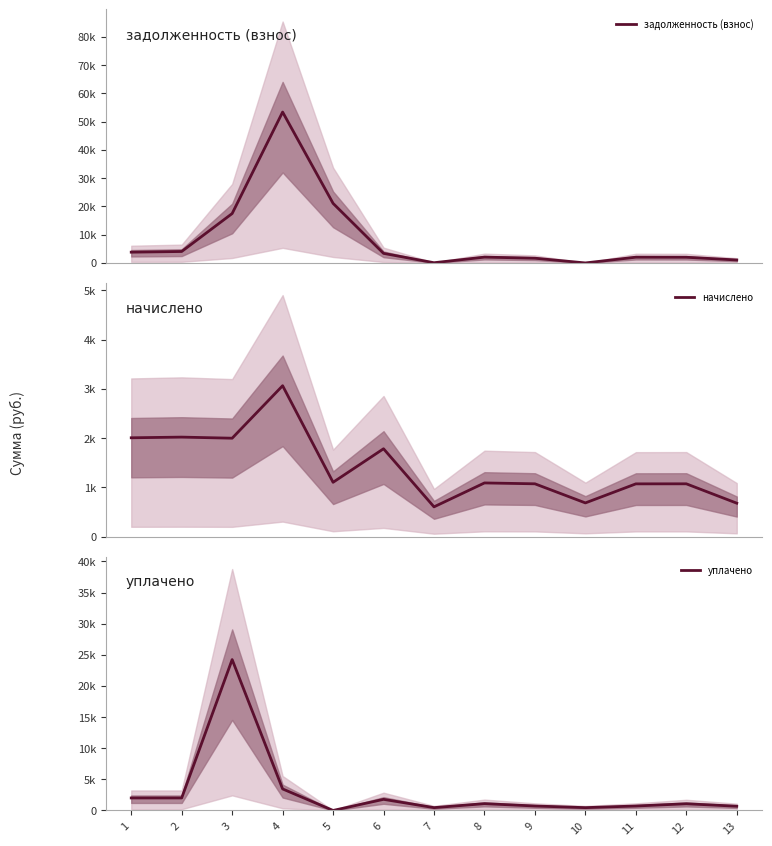

Which series has the largest range (max minus min)?

задолженность (взнос)